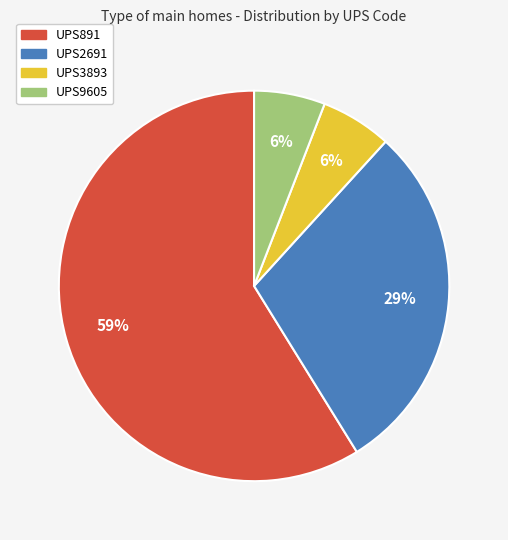

Which slice is the largest?

UPS891